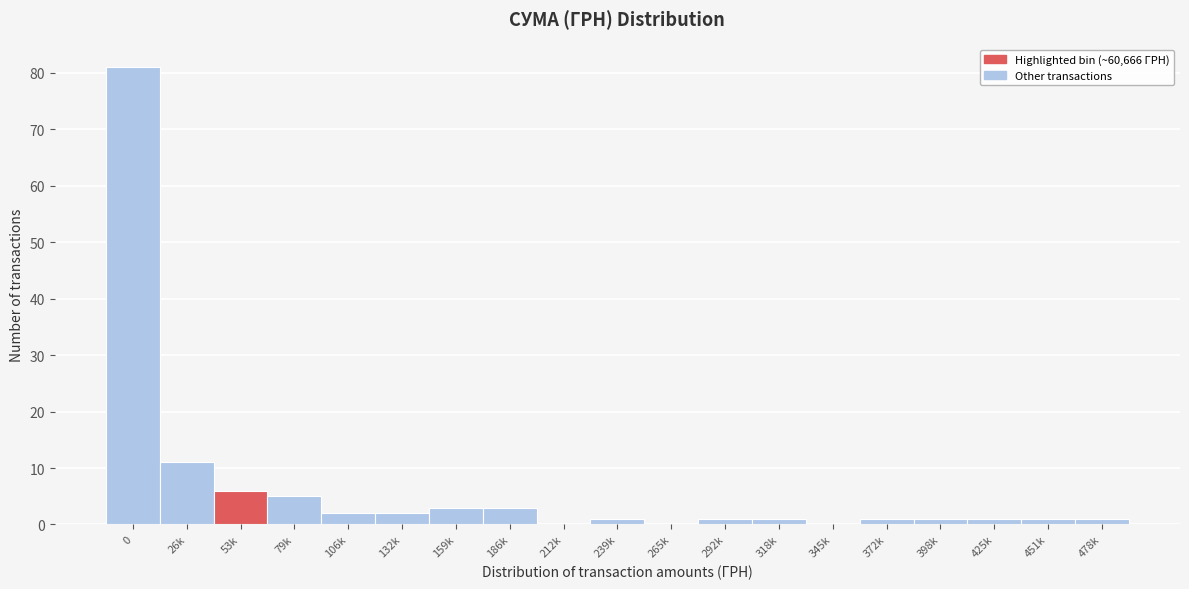

Reading left to right, extract all data points from this chart.

0=81	26k=11	53k=6	79k=5	106k=2	132k=2	159k=3	186k=3	212k=0	239k=1	265k=0	292k=1	318k=1	345k=0	372k=1	398k=1	425k=1	451k=1	478k=1